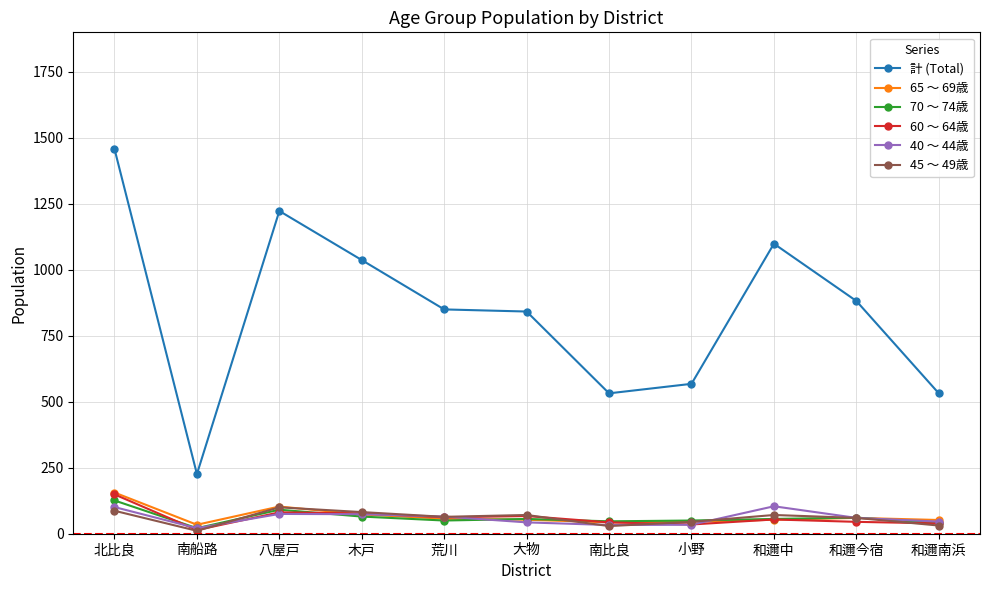

At which label does 45 ～ 49歳 first exceed 64?

北比良